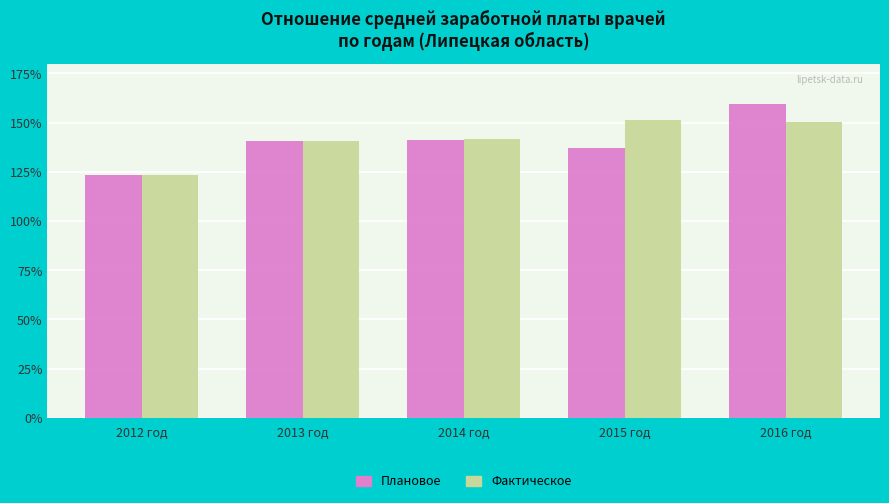

What is the lowest value of the Фактическое series?

123.4